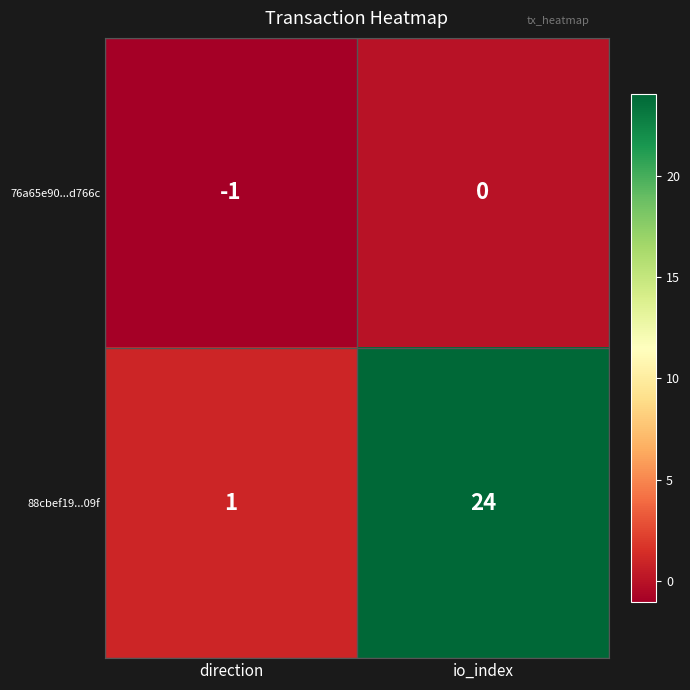

List the series in order of their peak value, highest first.

88cbef19...09f, 76a65e90...d766c